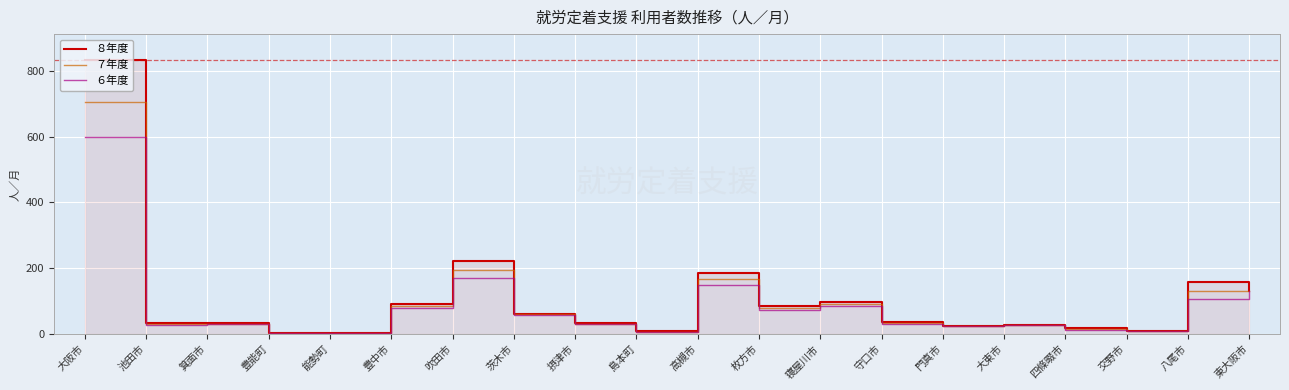

Reading left to right, extract all data points from this chart.

８年度: 大阪市=832	池田市=31	箕面市=33	豊能町=3	能勢町=3	豊中市=91	吹田市=220	茨木市=61	摂津市=32	島本町=7	高槻市=185	枚方市=85	寝屋川市=96	守口市=34	門真市=23	大東市=27	四條畷市=16	交野市=9	八尾市=158	東大阪市=130
７年度: 大阪市=705	池田市=28	箕面市=30	豊能町=3	能勢町=3	豊中市=85	吹田市=193	茨木市=59	摂津市=30	島本町=6	高槻市=165	枚方市=78	寝屋川市=90	守口市=32	門真市=23	大東市=26	四條畷市=14	交野市=9	八尾市=131	東大阪市=130
６年度: 大阪市=598	池田市=25	箕面市=28	豊能町=3	能勢町=3	豊中市=78	吹田市=168	茨木市=57	摂津市=28	島本町=5	高槻市=148	枚方市=71	寝屋川市=84	守口市=29	門真市=23	大東市=25	四條畷市=12	交野市=9	八尾市=104	東大阪市=130